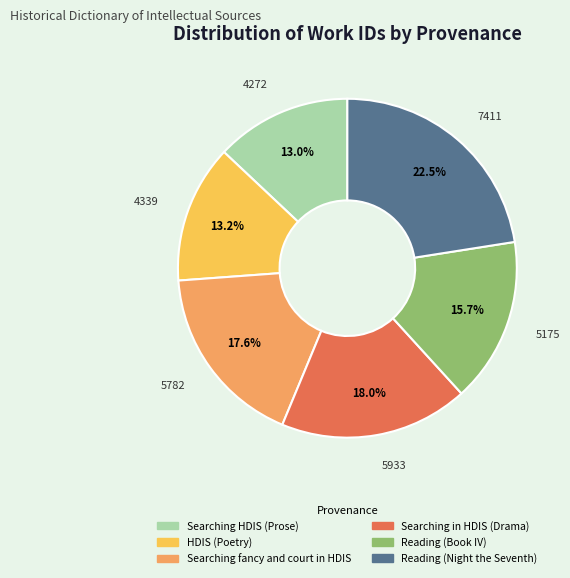

Approximately how many times larger is the value at Reading (Night the Seventh) compared to Searching fancy and court in HDIS?

1.3